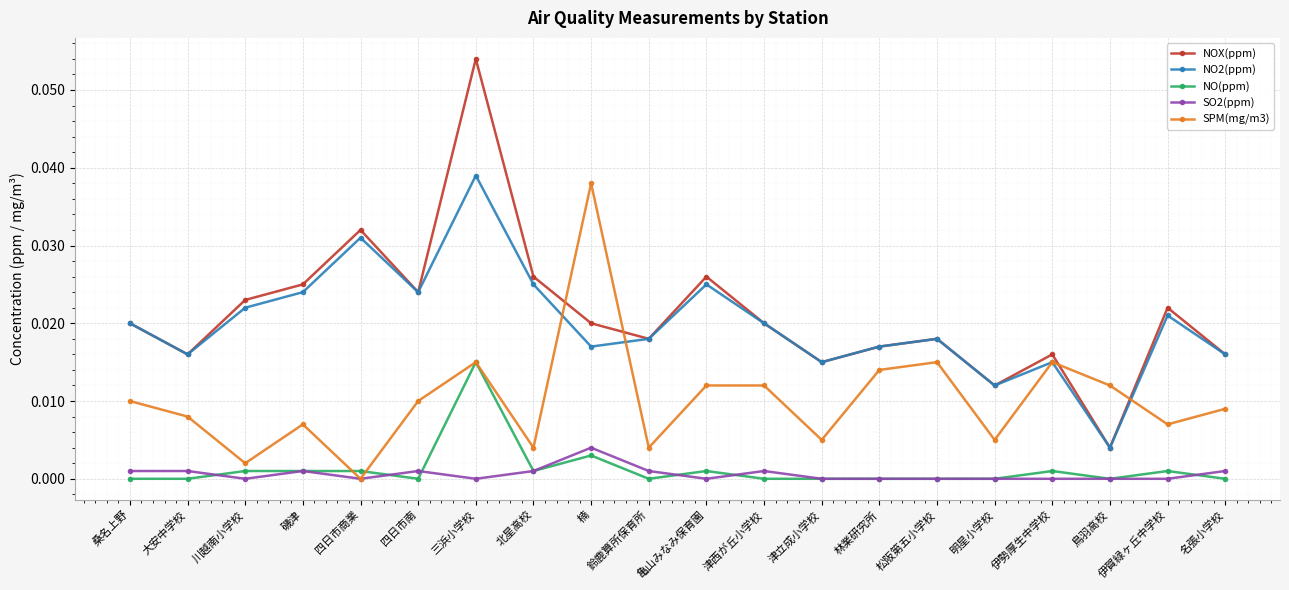

Between which two adjacent categories do NO2(ppm) and SPM(mg/m3) first intersect?

北星高校 and 楠